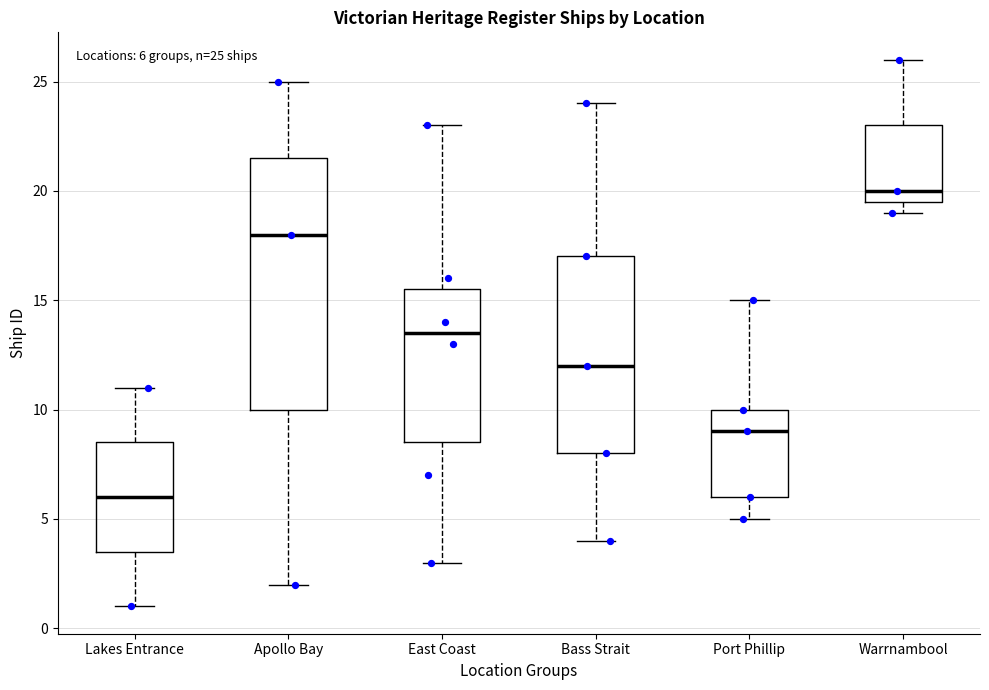

Which box has the highest median line?

Warrnambool